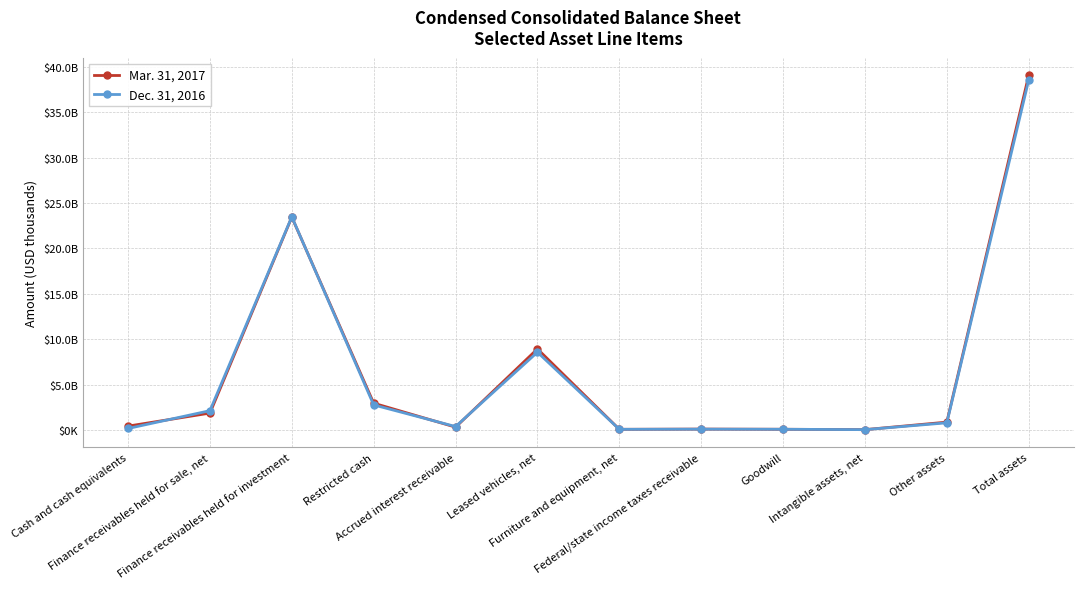

What position from the right is Goodwill?

4